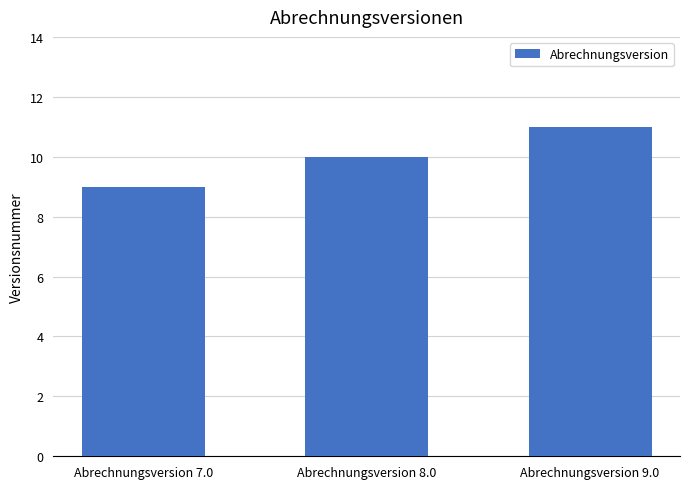

Reading left to right, extract all data points from this chart.

Abrechnungsversion 7.0=9	Abrechnungsversion 8.0=10	Abrechnungsversion 9.0=11